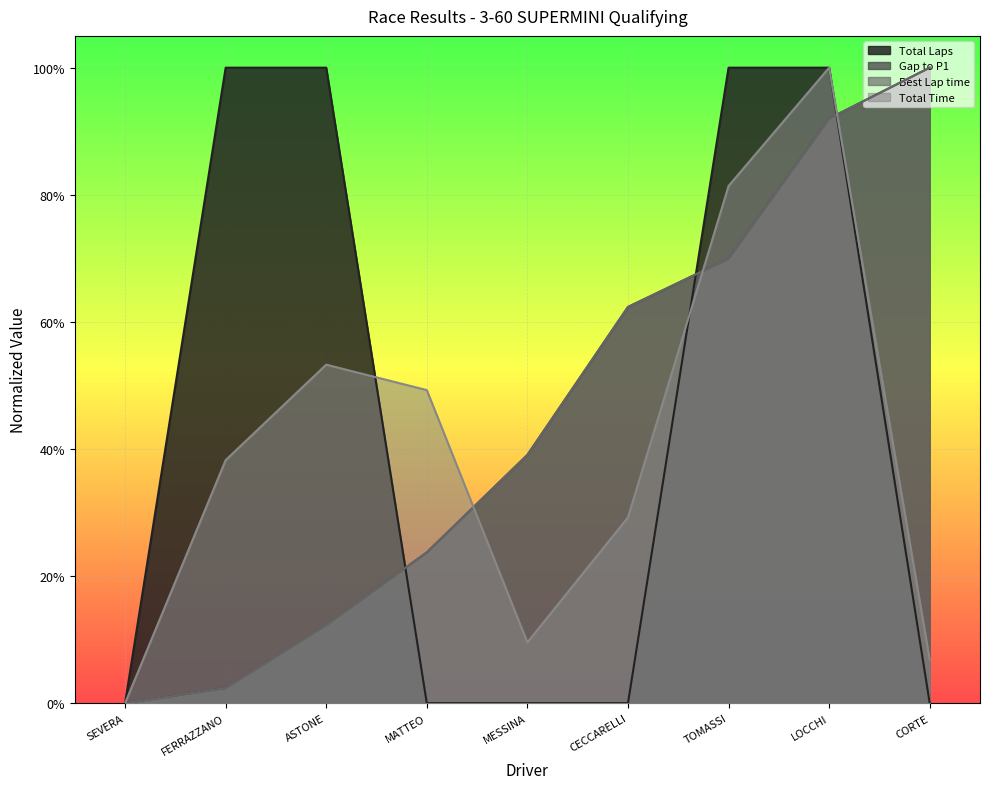

True or false: Best Lap time has more than 1 points higher than both neighbors.

False